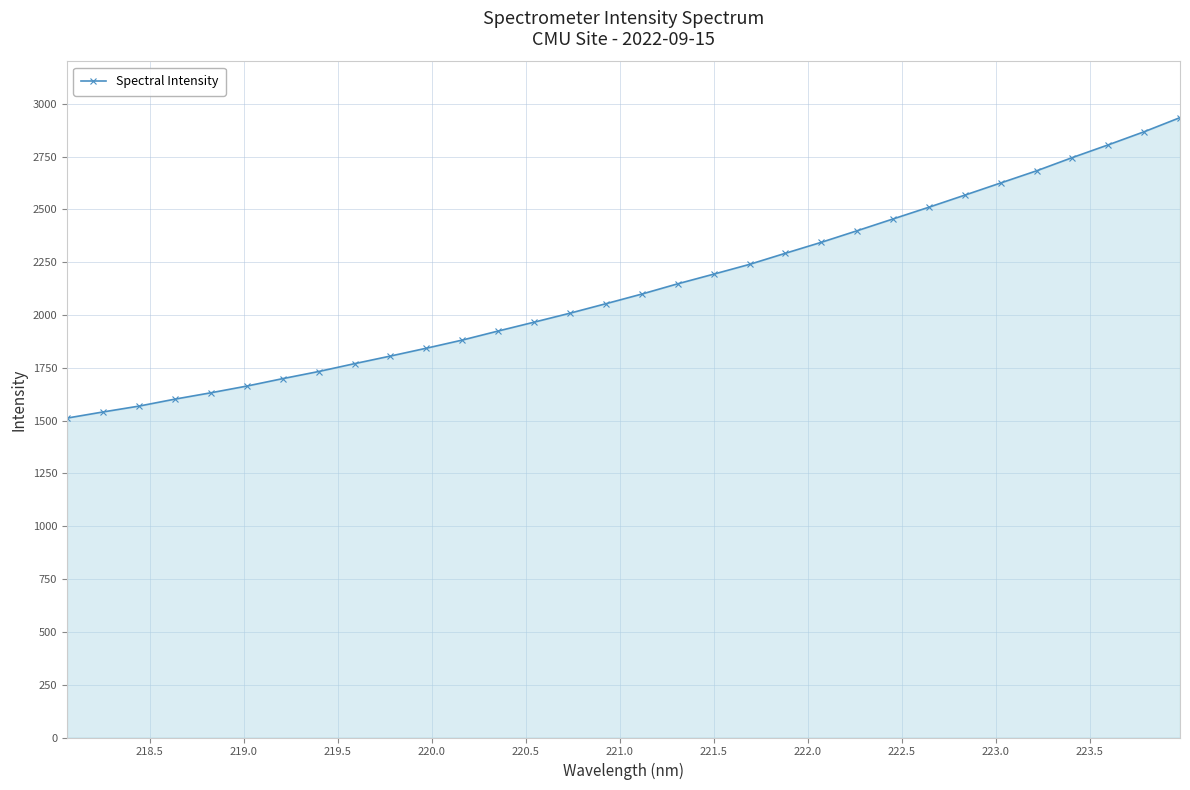

How many data points does each series have?

32